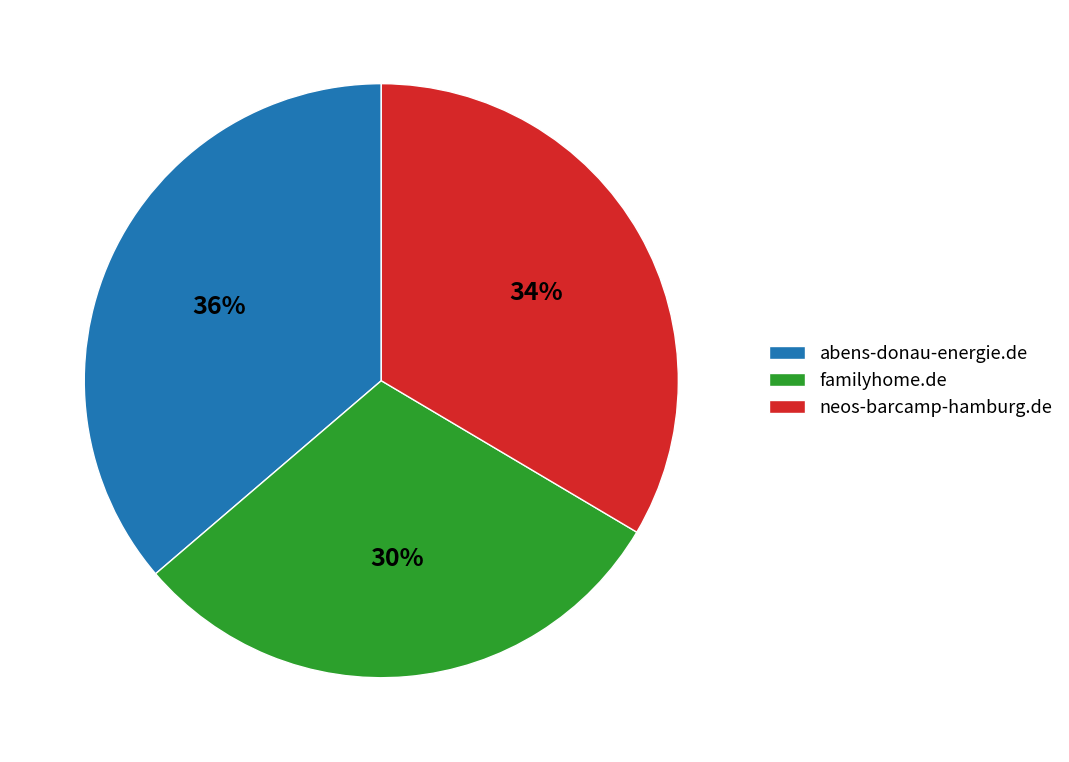

To the nearest percent, what is the average slice percentage?

33%